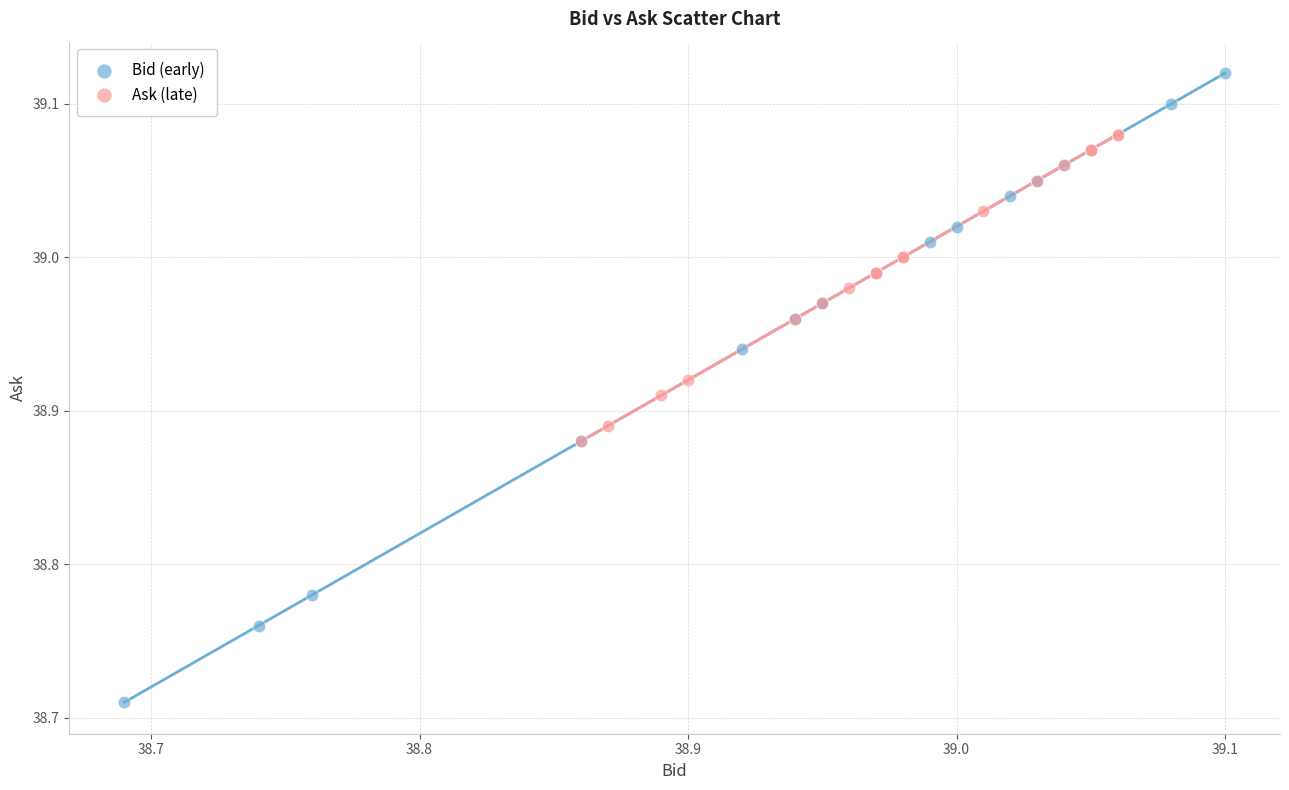

Which series contains the lowest Y value?

Bid (early)